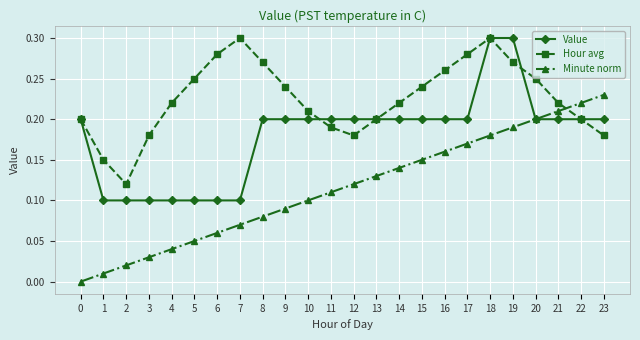

Is this an area chart (filled region under the line)?

No